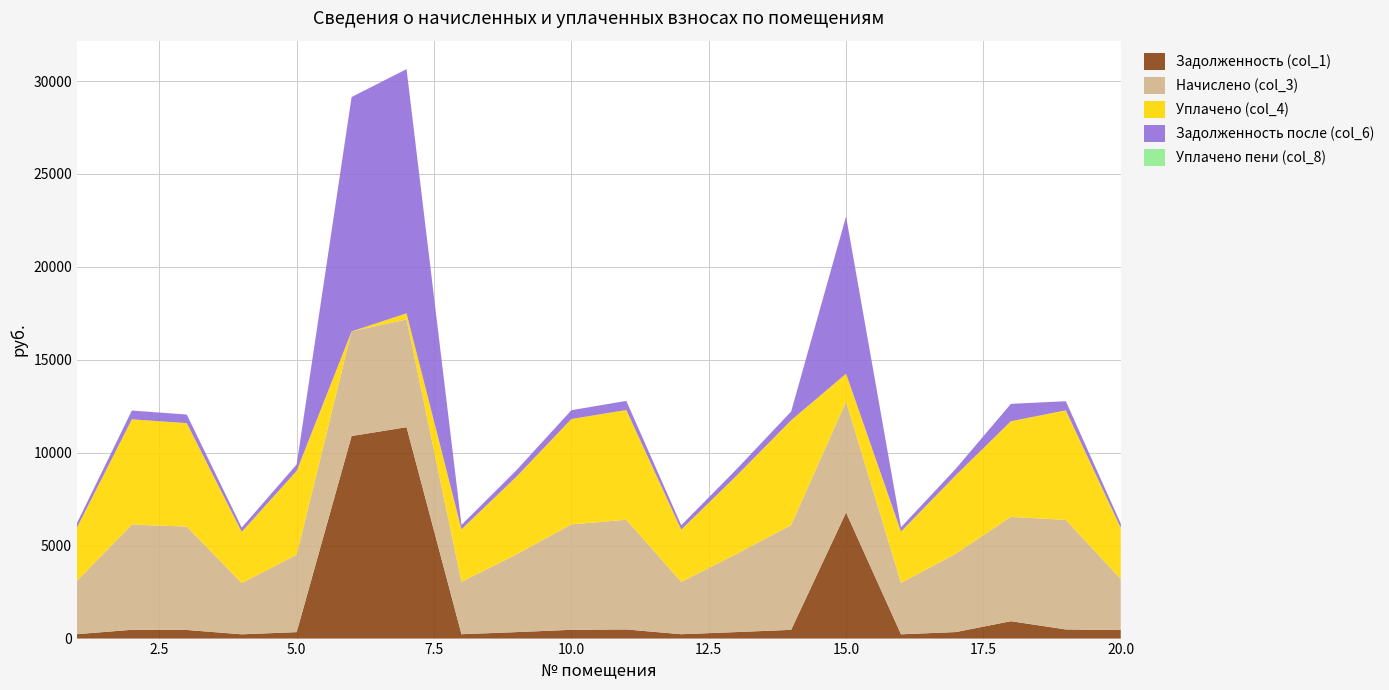

Reading left to right, transcribe all the data shown in this chart.

Задолженность (col_1): 238.7	472.0	463.7	229.8	347.1	10900.2	11375.8	235.3	348.4	472.6	492.0	234.6	349.8	469.9	6784.7	230.5	351.9	935.6	491.3	458.9
Начислено (col_3): 2864.9	5663.5	5564.2	2757.2	4164.8	5630.4	5796.0	2823.5	4181.4	5671.8	5903.6	2815.2	4198.0	5638.7	5969.9	2765.5	4222.8	5613.8	5895.4	2749.0
Уплачено (col_4): 2864.9	5663.5	5564.2	2757.2	4511.9	0.0	330.4	2823.5	4181.4	5671.8	5903.6	2815.2	4198.0	5638.7	1500.0	2765.5	4222.8	5146.0	5895.4	2749.0
Задолженность после (col_6): 238.7	472.0	463.7	229.8	347.1	12612.1	13140.3	235.3	348.4	472.6	492.0	234.6	349.8	469.9	8462.6	230.5	351.9	935.6	491.3	229.1
Уплачено пени (col_8): 0.0	3.8	0.0	0.0	0.0	0.0	0.0	0.0	0.0	0.0	0.0	0.0	0.0	0.0	0.0	0.0	0.0	0.0	0.0	16.3